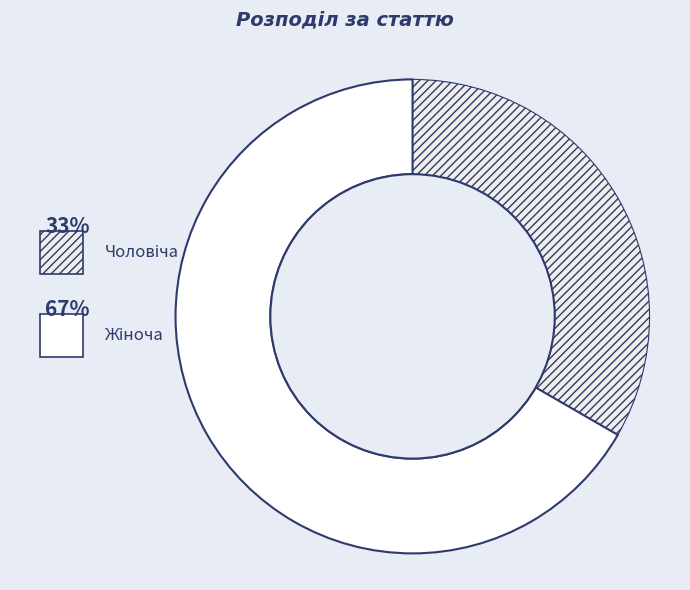

How many segments does this pie chart have?

2